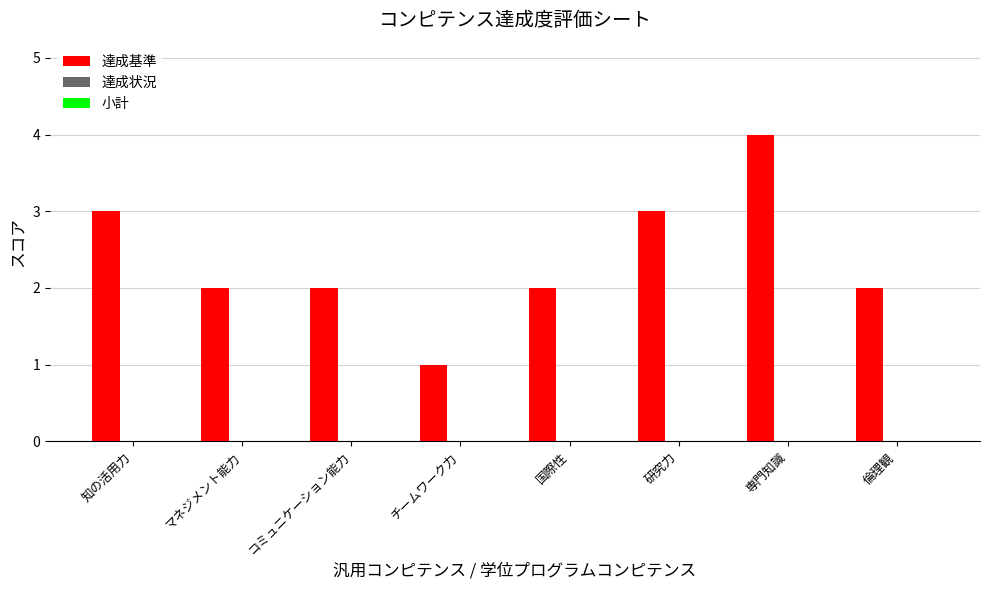

What is the label of the 4th bar from the left?

チームワーク力